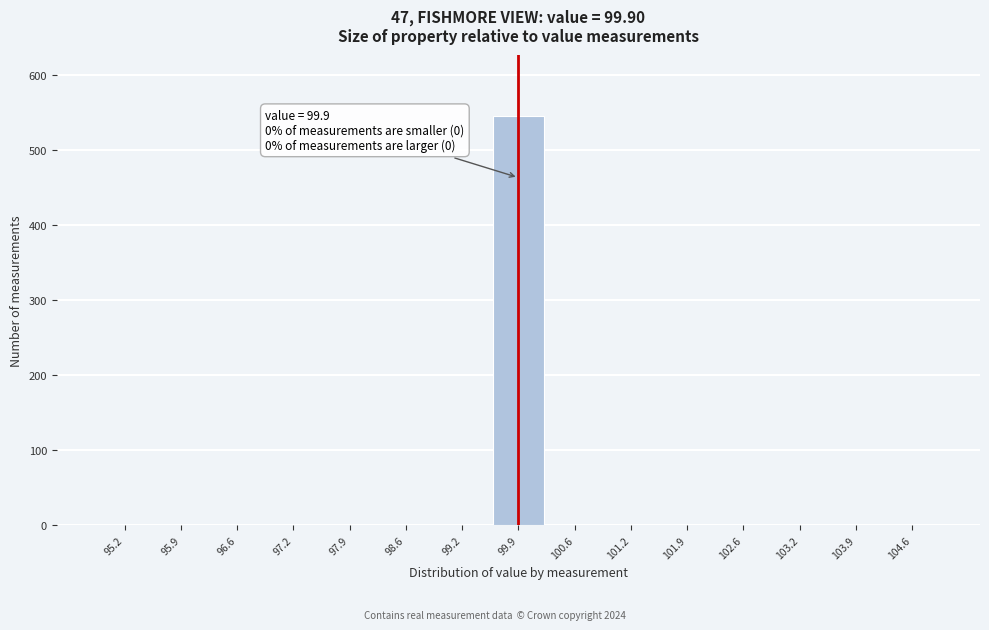

Over which range of the x-axis is the bar tallest?

99.6 to 100.2